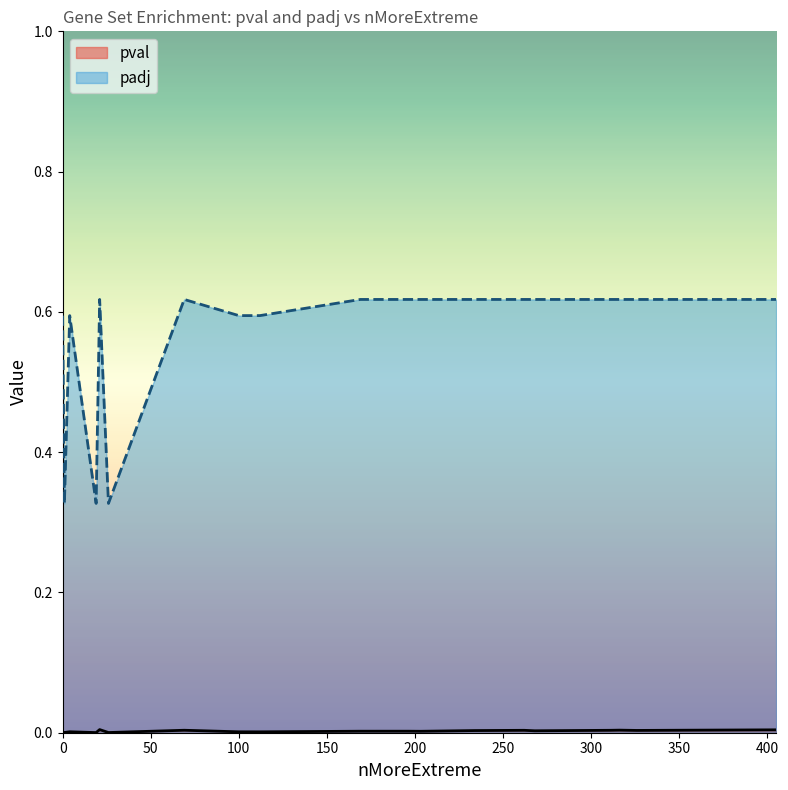

True or false: pval has more than 2 points higher than both neighbors.

False